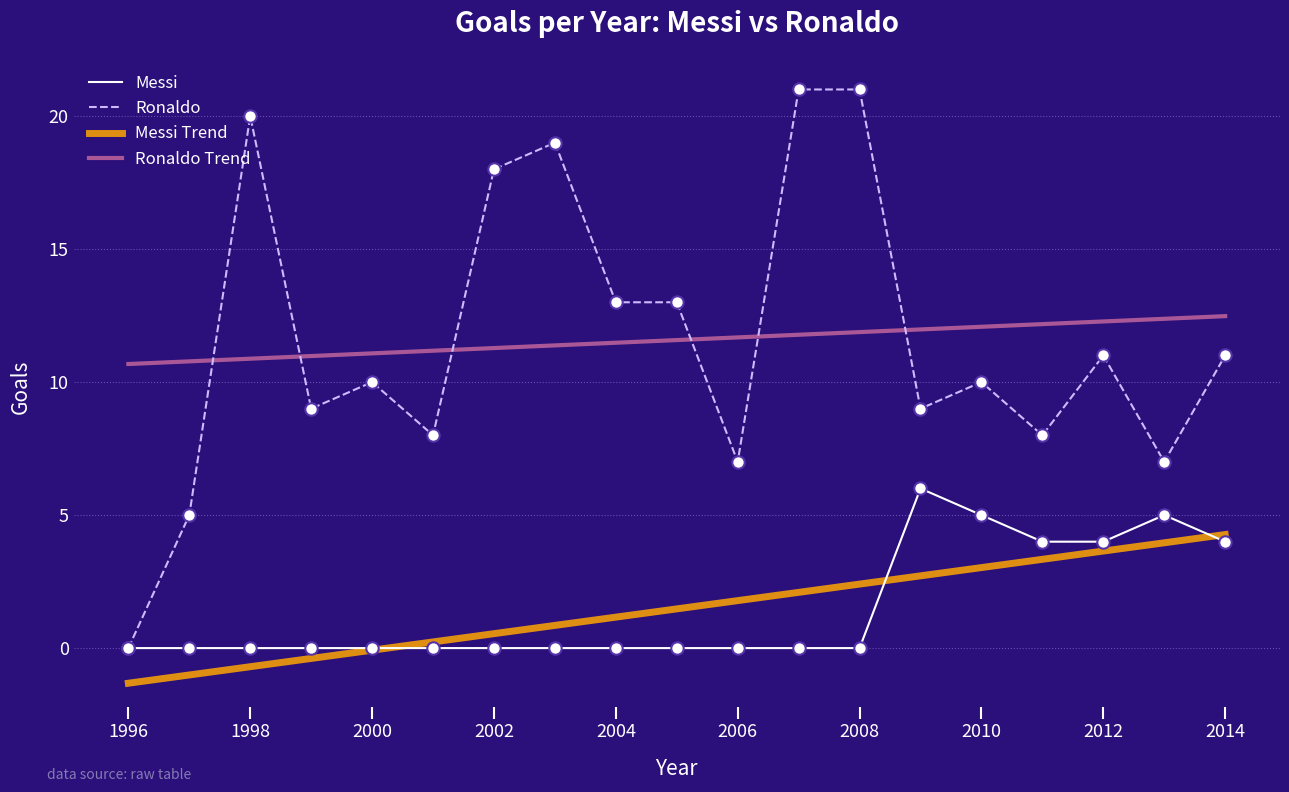

True or false: Ronaldo and Ronaldo Trend cross at least once.

True